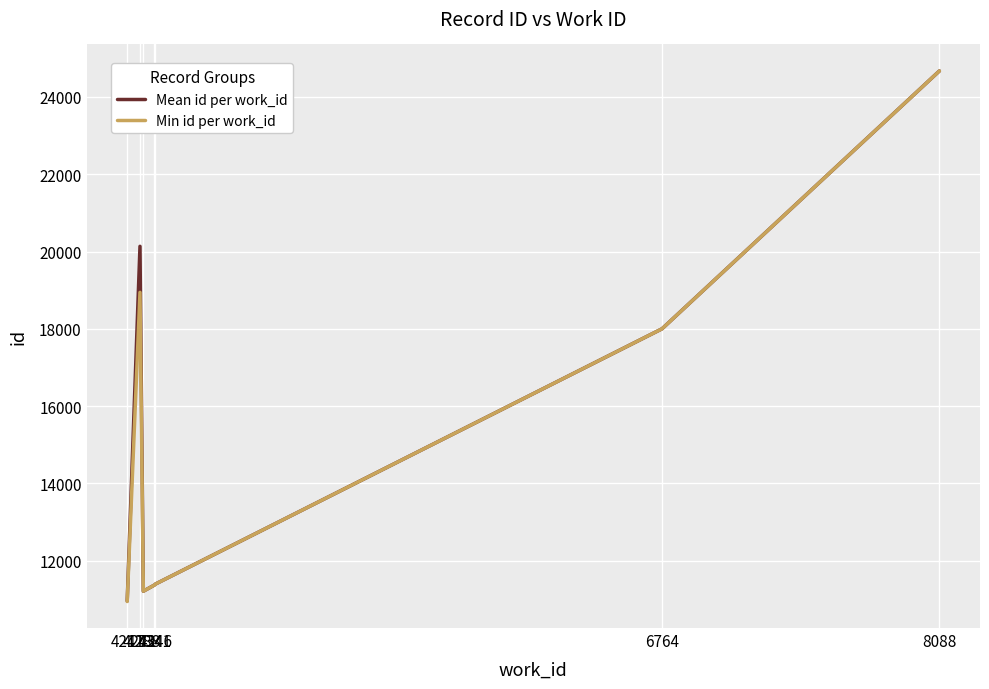

Which series has the largest total across all categories?

Mean id per work_id